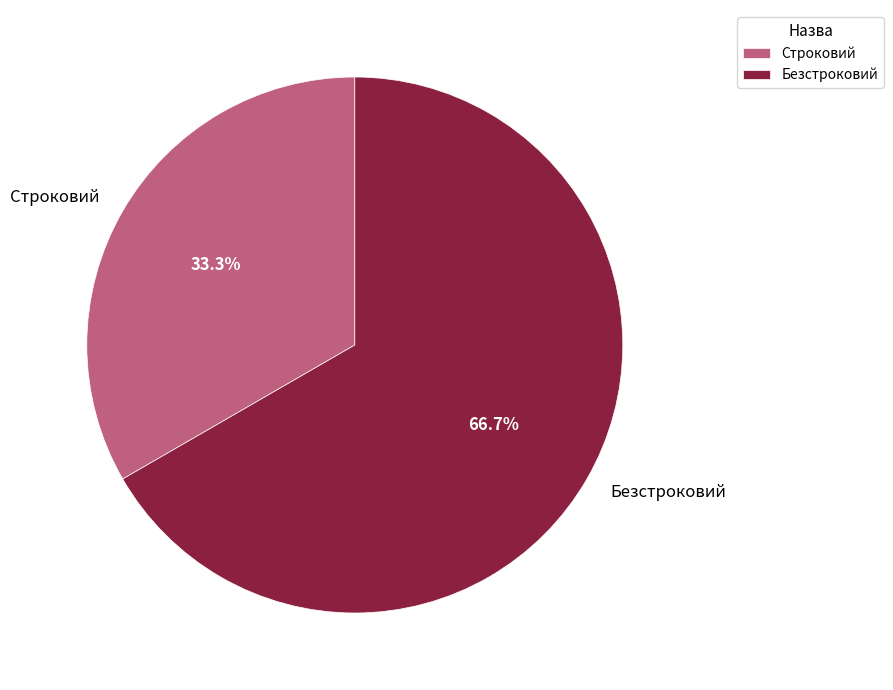

What is the ratio of the value at Строковий to the value at Безстроковий?

0.5